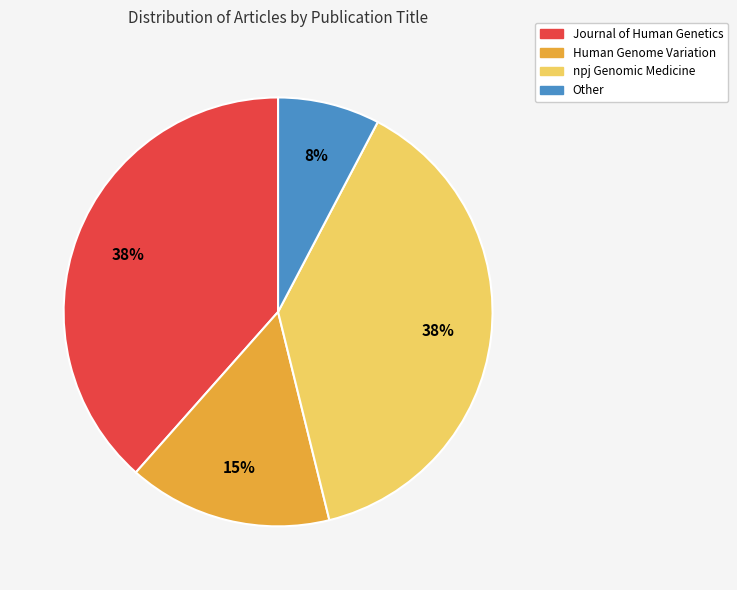

Which has a higher value, Other or npj Genomic Medicine?

npj Genomic Medicine